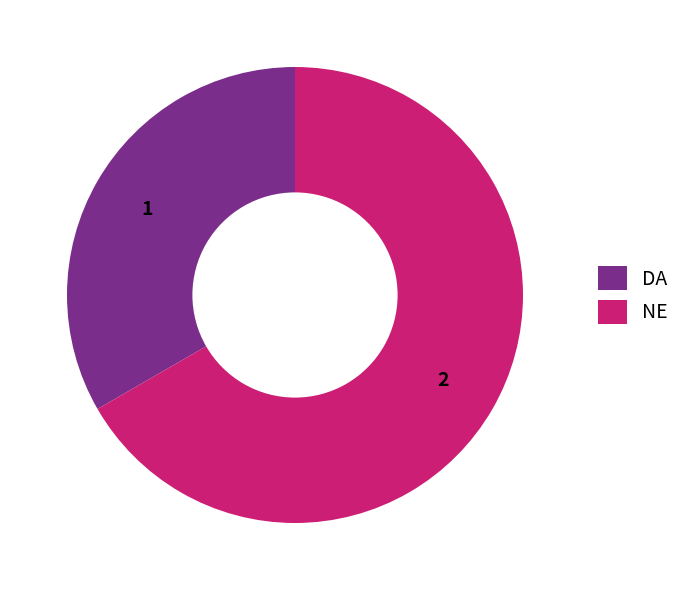

Count the number of slices in the pie.

2